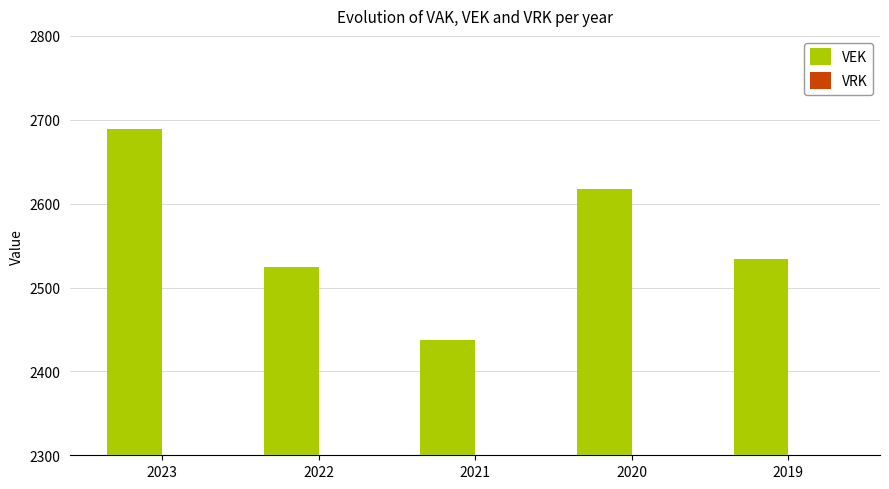

Are the bars horizontal?

No